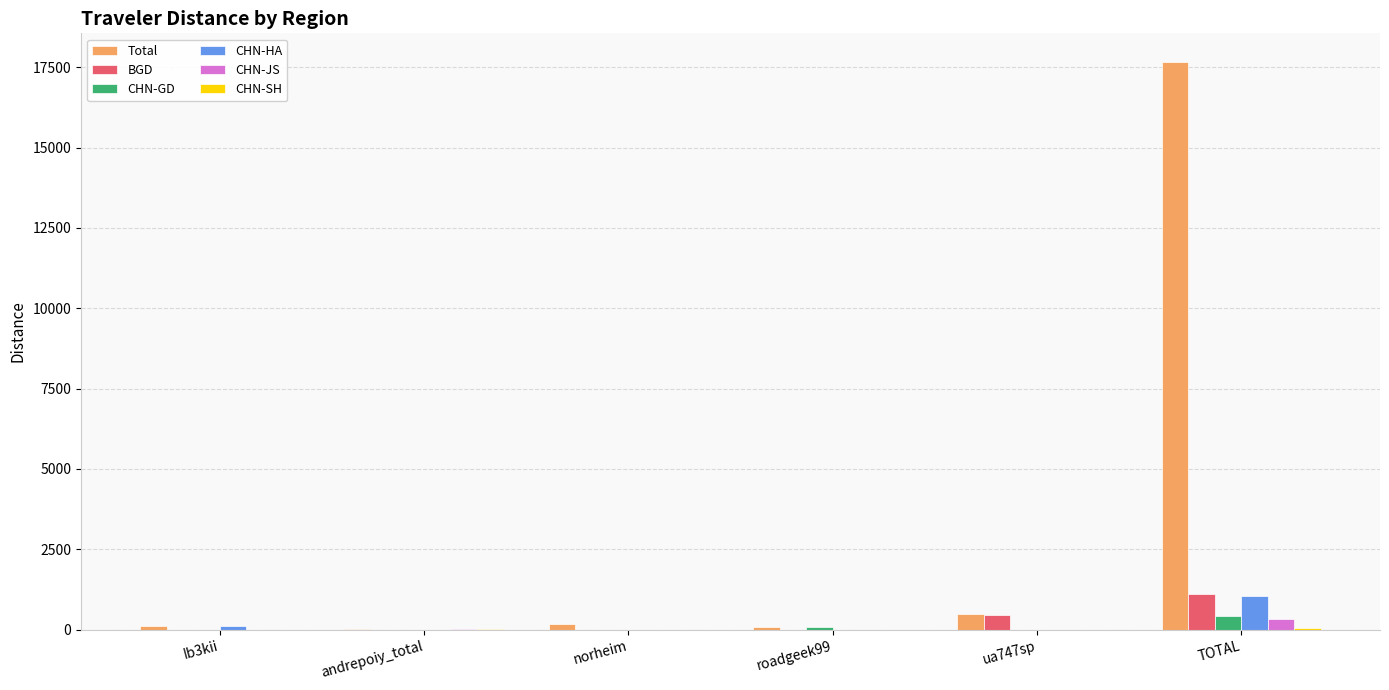

The value of BGD at Ib3kii is 0.0. True or false?

True